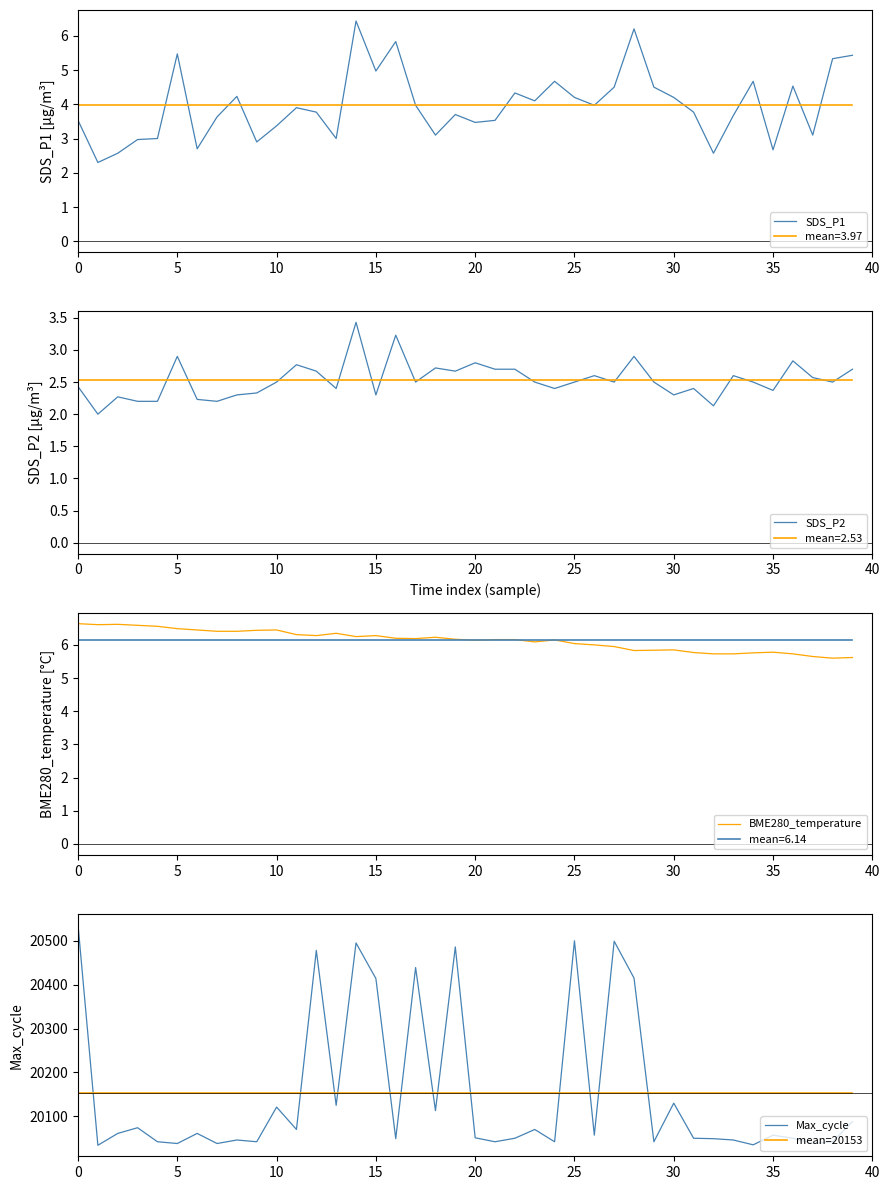

How many lines are shown in the chart?

5